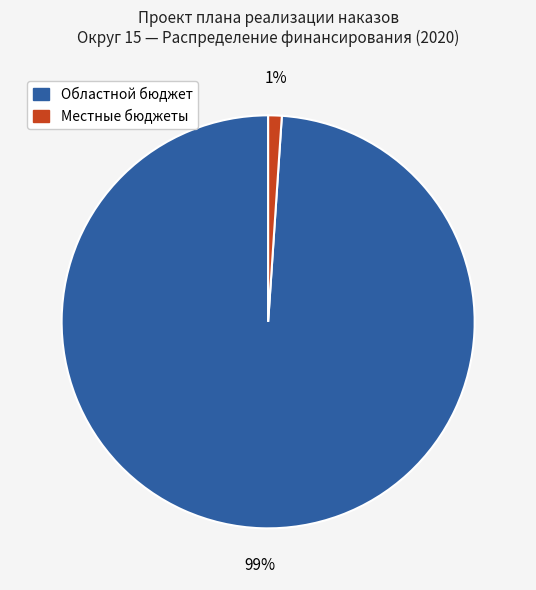

Is there any slice that represents more than half of the pie?

Yes